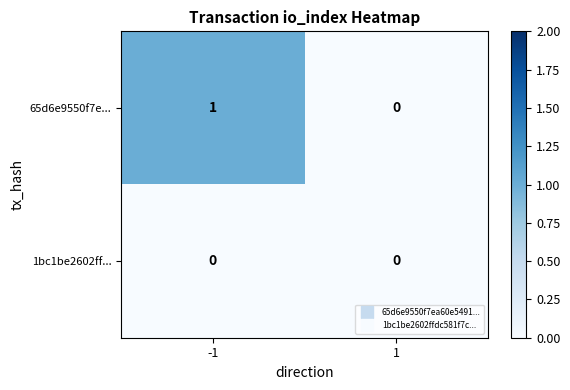

What is the difference between the highest and lowest values at -1?

1